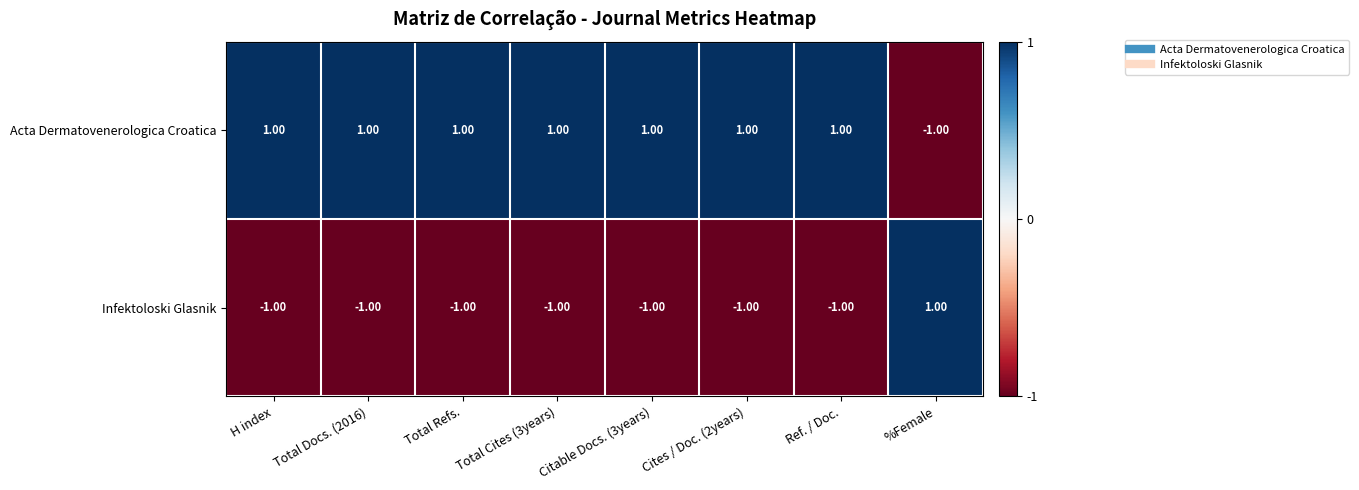

Which category has the highest value in the Infektoloski Glasnik series?

%Female